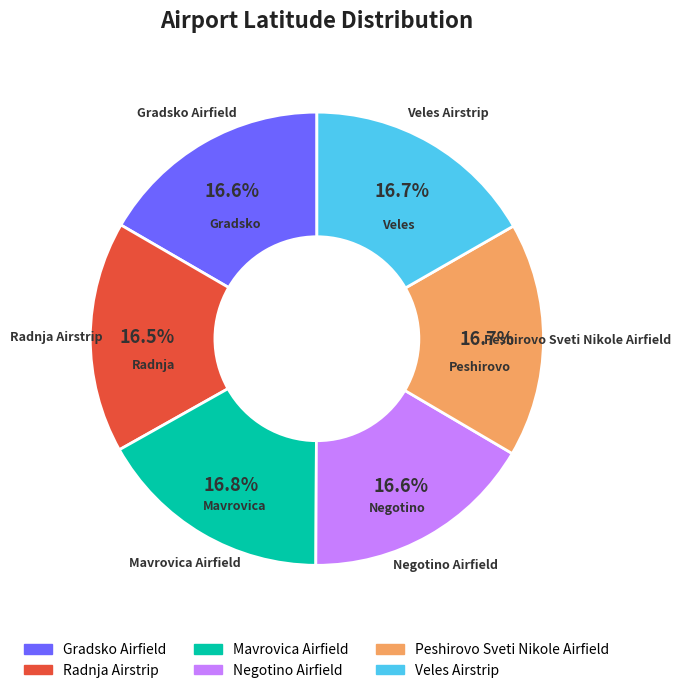

How much of the chart is everything except Mavrovica Airfield?

83.2%